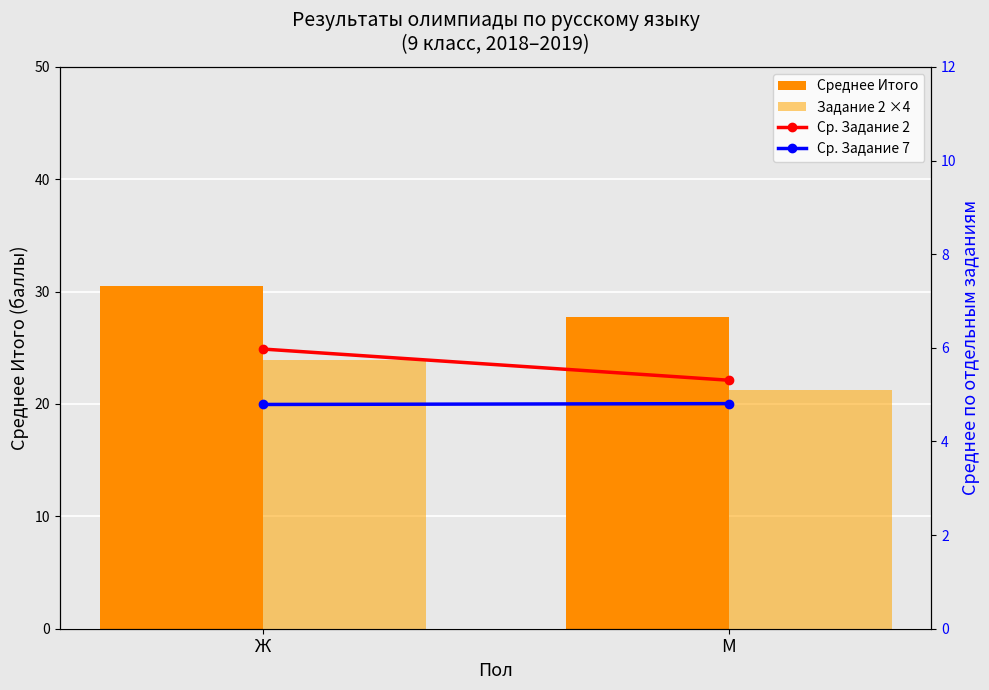

Which category has the lowest value across all series?

Ж